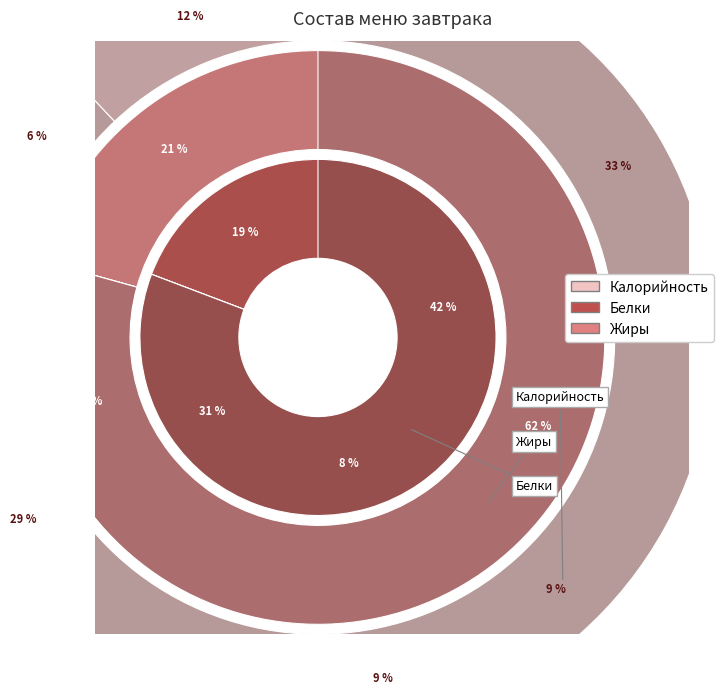

Is there any slice that represents more than half of the pie?

No